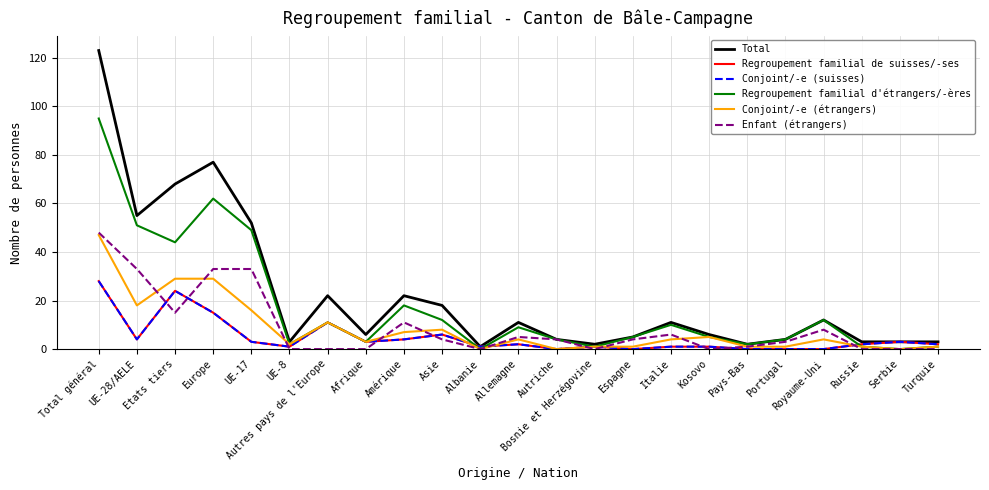

True or false: Regroupement familial d'étrangers/-ères and Conjoint/-e (étrangers) intersect in this chart.

False